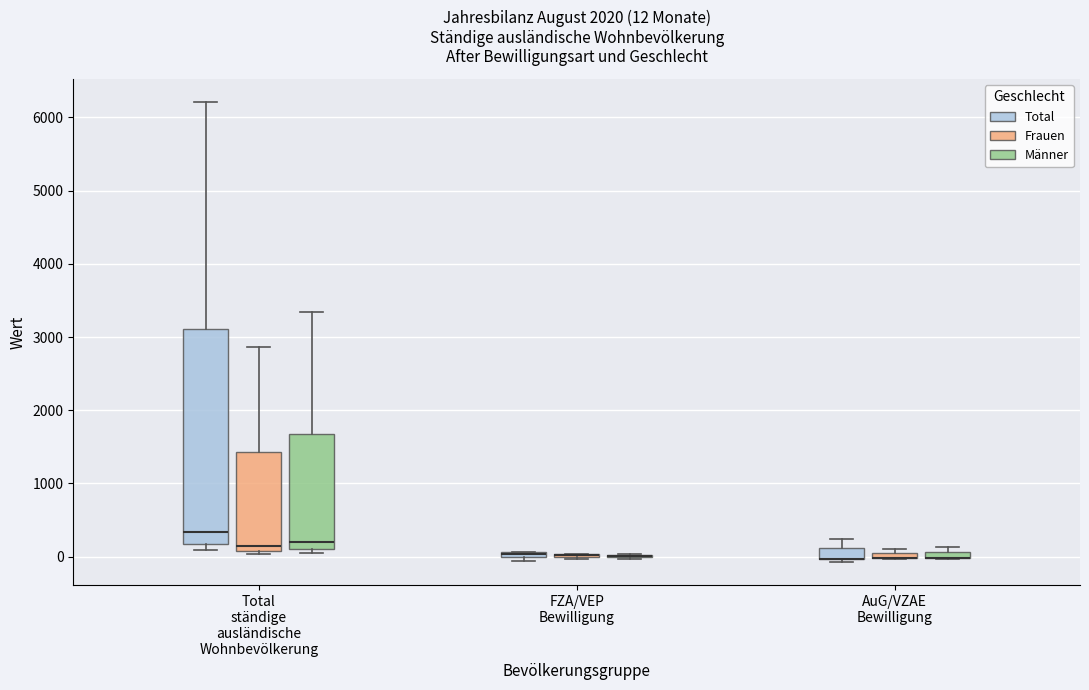

Comparing the boxes themselves (not the whiskers), which one is the tallest?

Total ständige ausländische Wohnbevölkerung (Total)